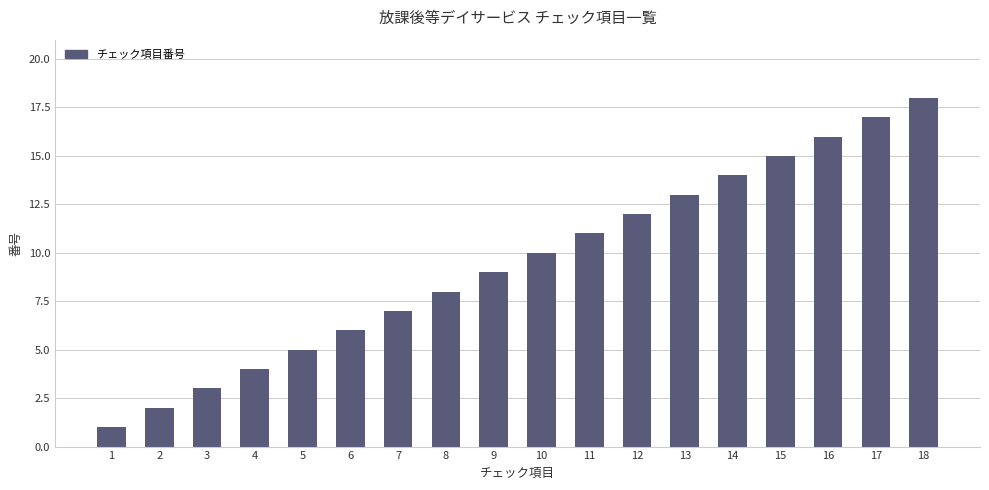

Count the number of categories in the chart.

18